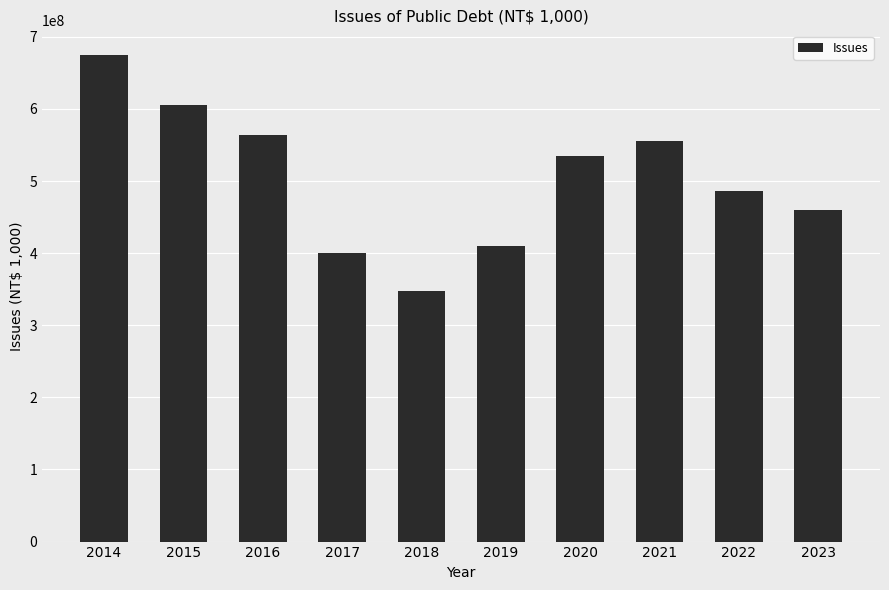

What is the change in value from 2014 to 2016?

-111808200